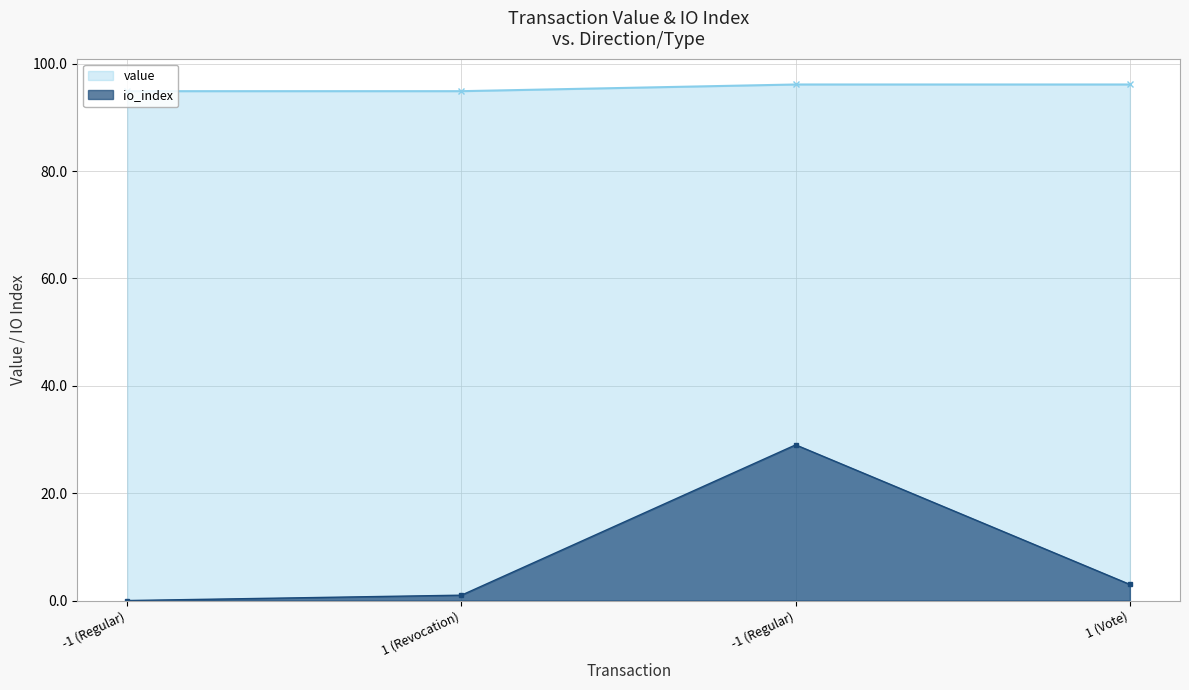

True or false: io_index and value cross at least once.

False